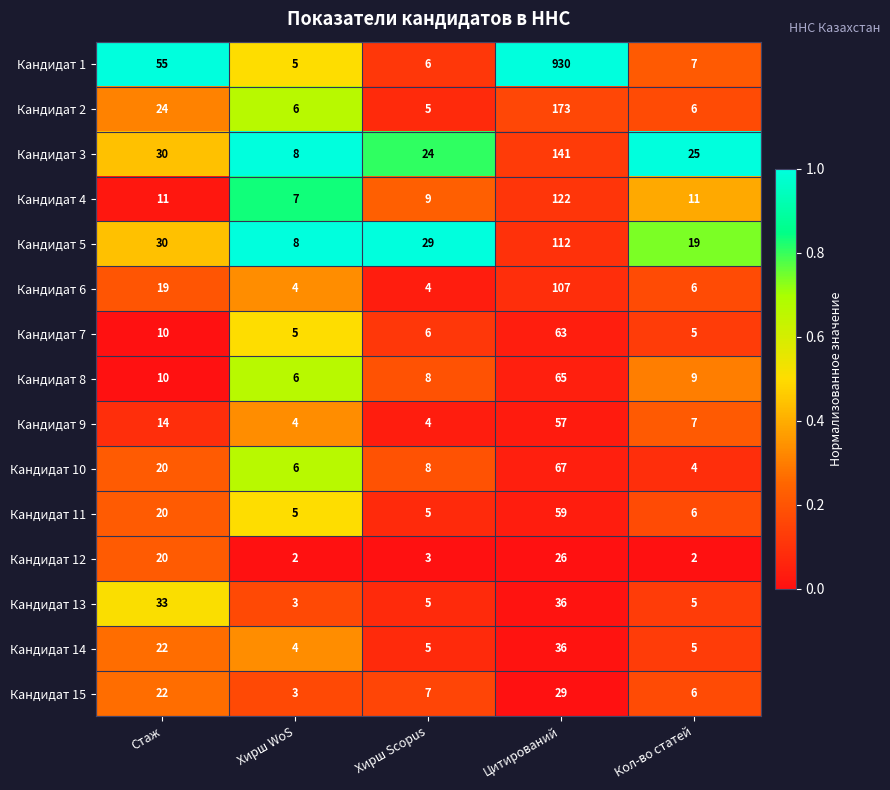

What is the difference between the second highest and minimum values in the Кандидат 15 series?

19